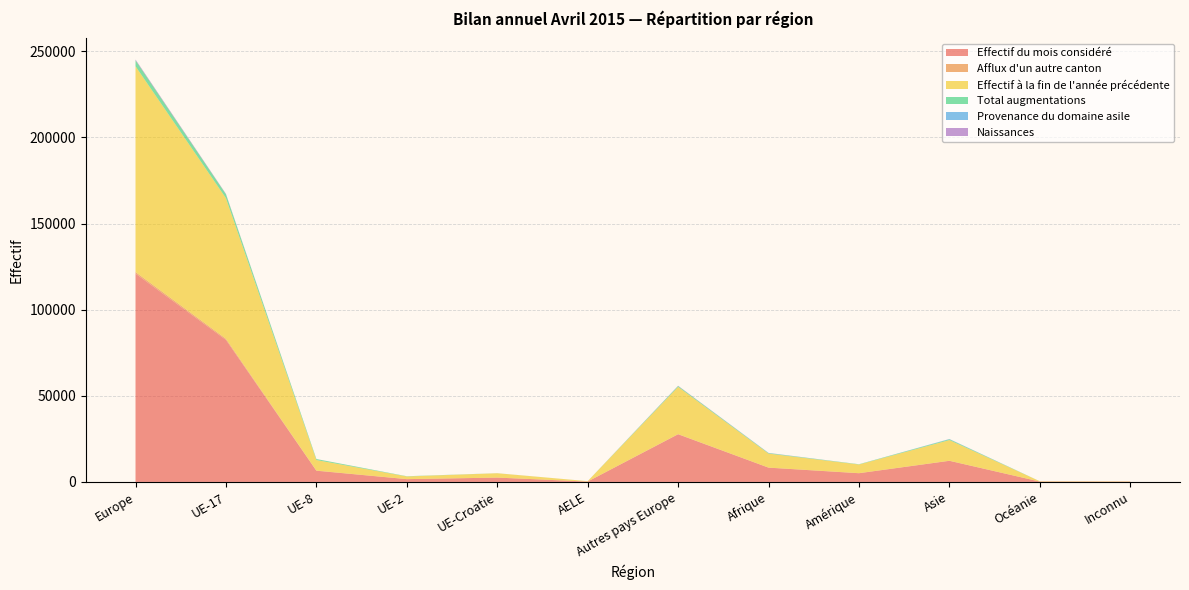

Reading left to right, extract all data points from this chart.

Effectif du mois considéré: 120972	82464	6502	1618	2513	219	27656	8289	5045	12254	201	170
Afflux d'un autre canton: 914	684	90	17	3	1	119	31	48	52	0	0
Effectif à la fin de l'année précédente: 119428	81608	6117	1540	2522	222	27419	8126	5020	11986	201	164
Total augmentations: 3500	2272	583	134	26	5	480	258	160	451	4	6
Provenance du domaine asile: 28	0	0	0	0	0	28	98	0	143	0	2
Naissances: 403	239	20	4	11	0	129	55	3	32	0	0